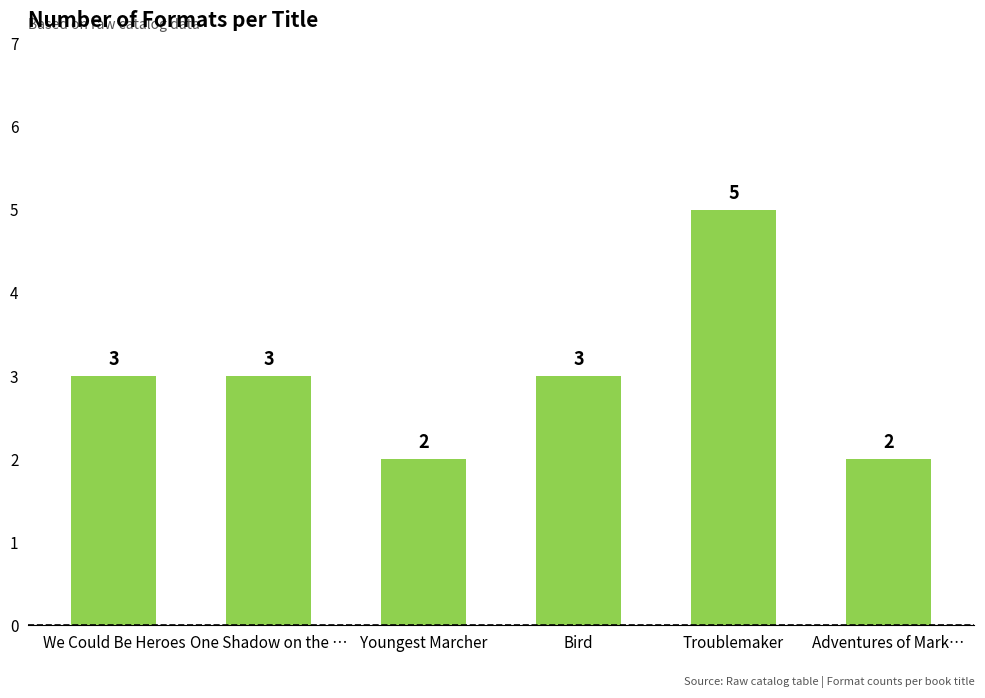

What is the maximum value shown in the chart?

5